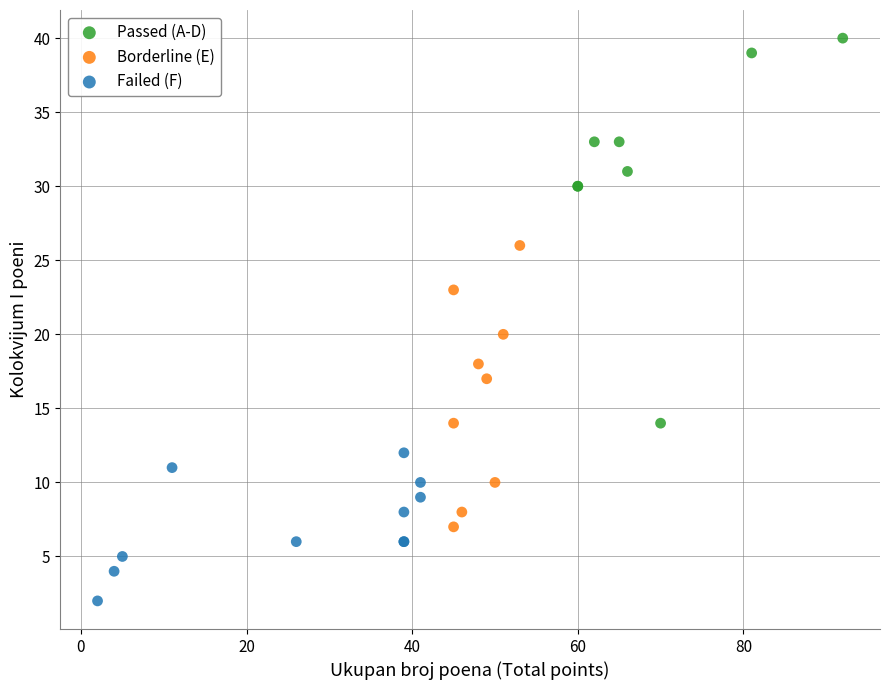

Which series reaches the minimum Y coordinate?

Failed (F)